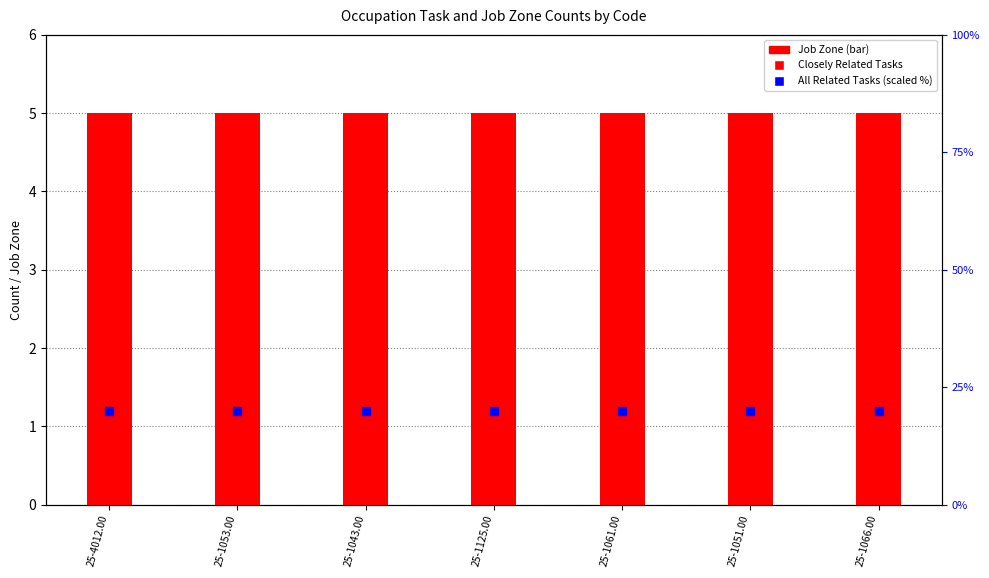

Which series contains the highest Y value?

All Related Tasks (scaled)